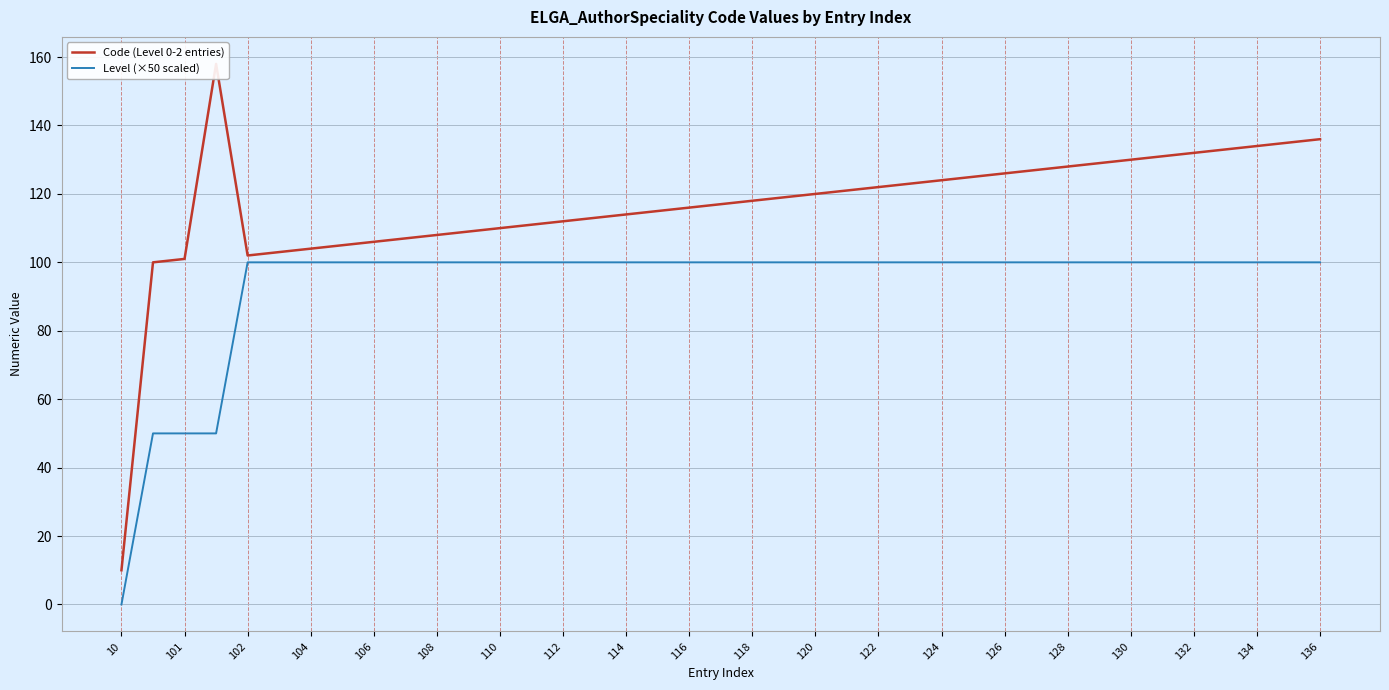

The value of Level (×50 scaled) at 114 is 30. True or false?

False